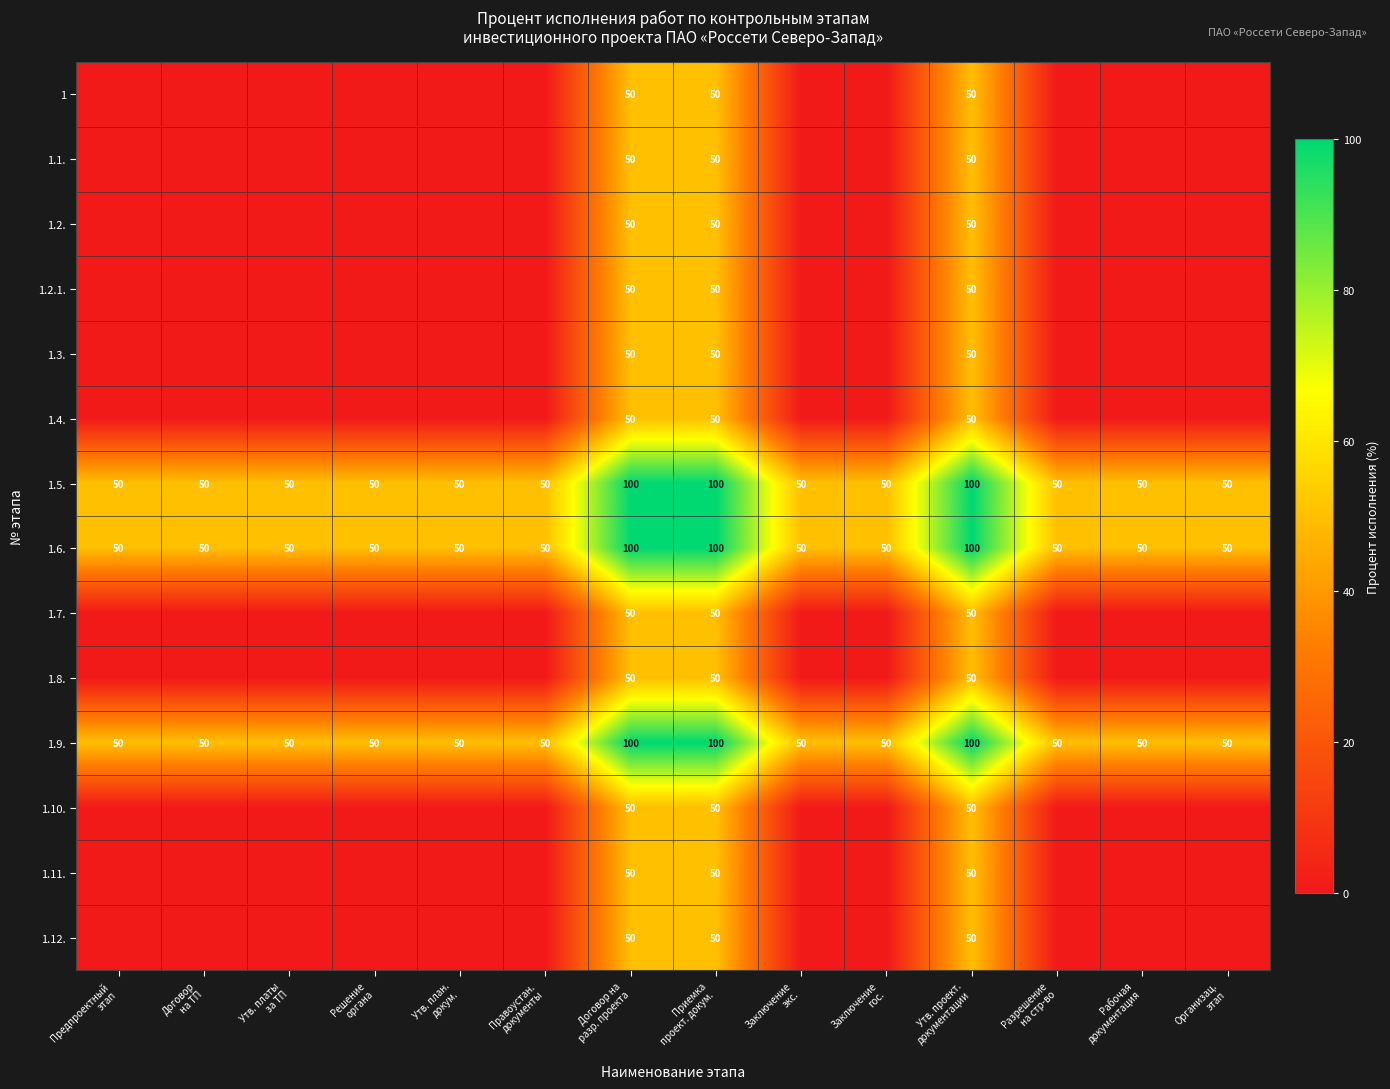

What is the sum of all 1.9. values?

850